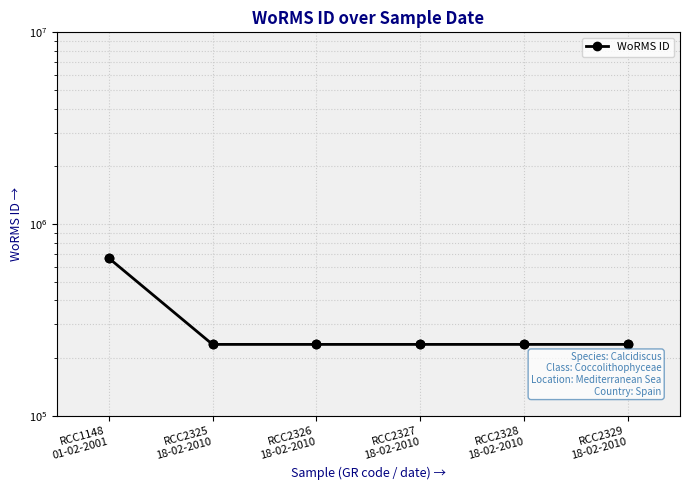

List the labels in order of value, smallest first.

RCC2325
18-02-2010, RCC2326
18-02-2010, RCC2327
18-02-2010, RCC2328
18-02-2010, RCC2329
18-02-2010, RCC1148
01-02-2001